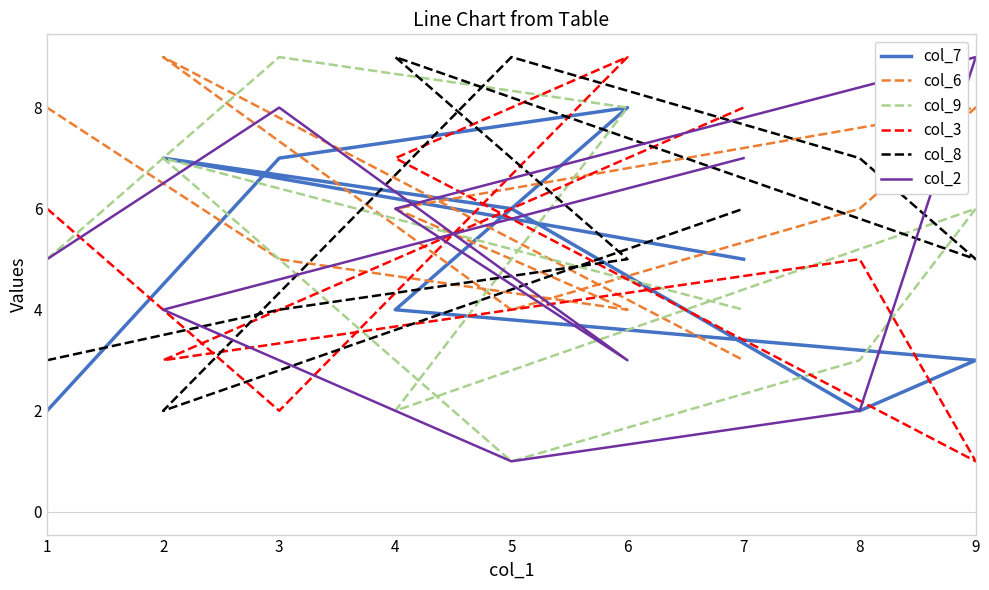

Which series has the largest total across all categories?

col_6